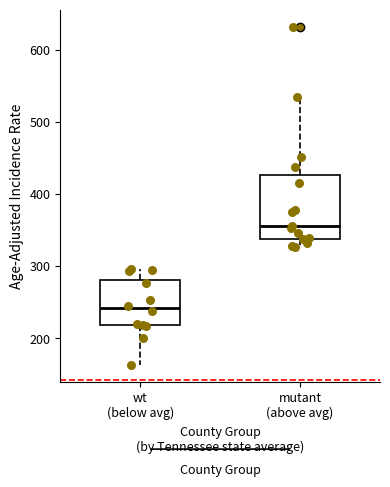

Reading left to right, read every box against the y-axis: the position of its median line, the range the box covers, and the ends of its whiskers. The values are not printed on the chart, so give them approximately, as read against the axis.

wt (below avg): median 240, box 220 to 280, whiskers 160 to 300
mutant (above avg): median 360, box 340 to 430, whiskers 330 to 530